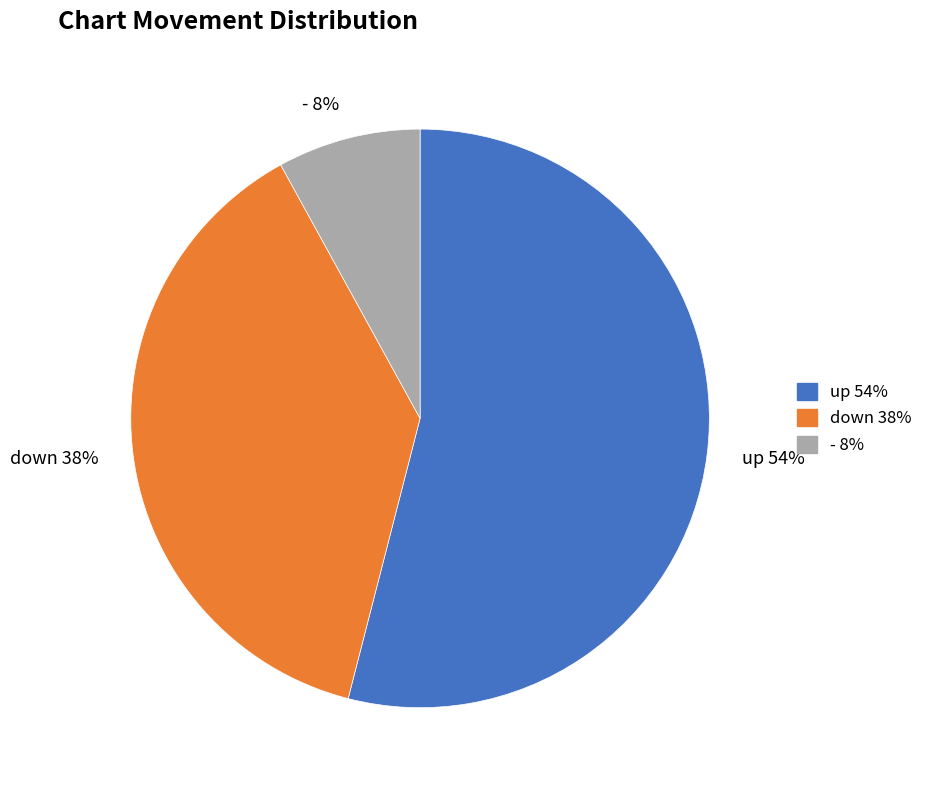

Approximately how many times larger is the value at up compared to down?

1.4